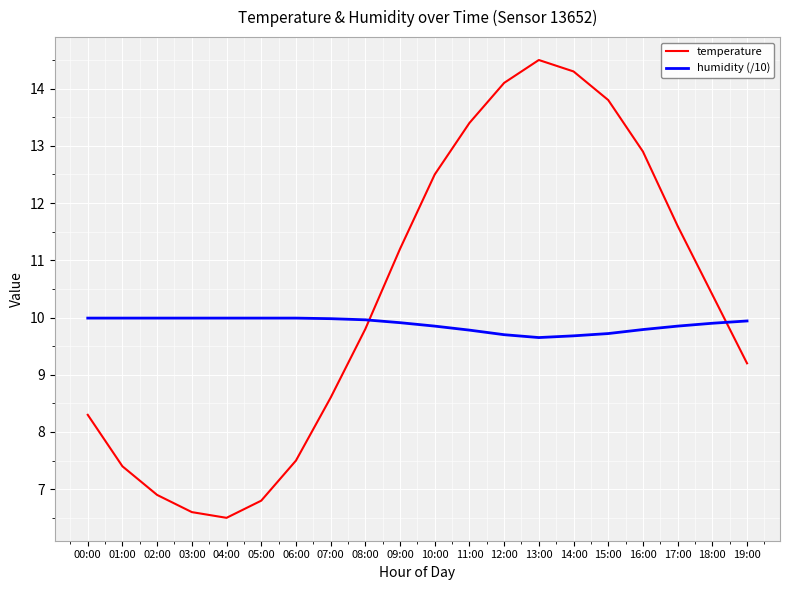

At which label does temperature reach its peak?

13:00